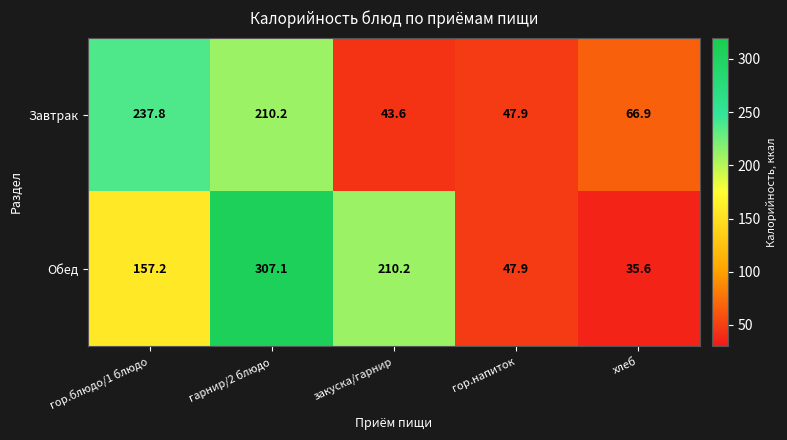

At how many categories does at least one series exceed 156?

3